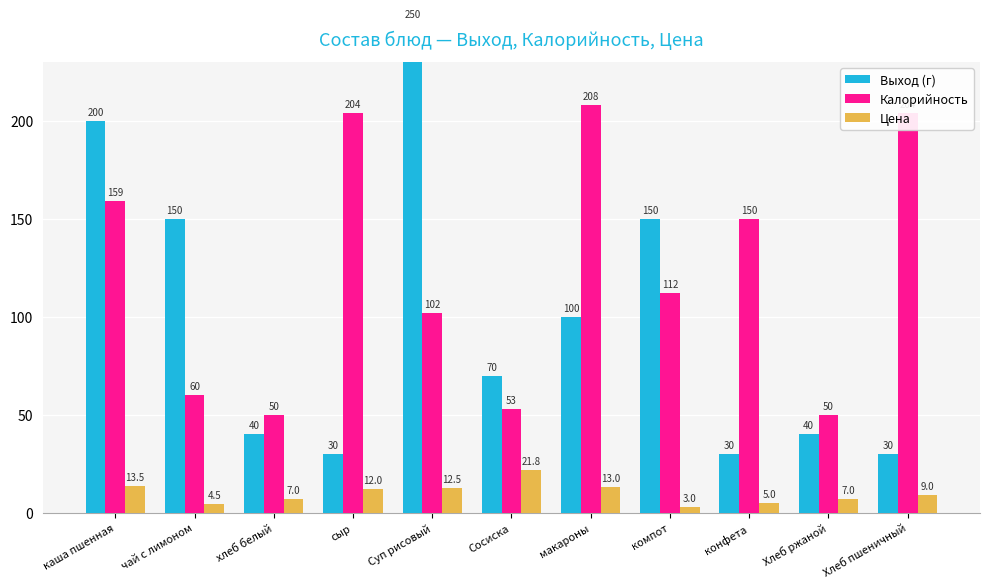

True or false: Цена has a value of 9.0 at Хлеб пшеничный.

True